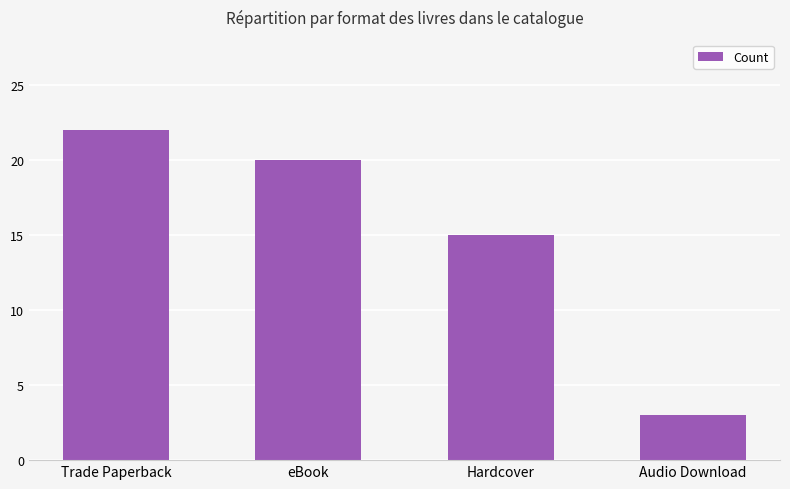

What value does the data have at Trade Paperback?

22